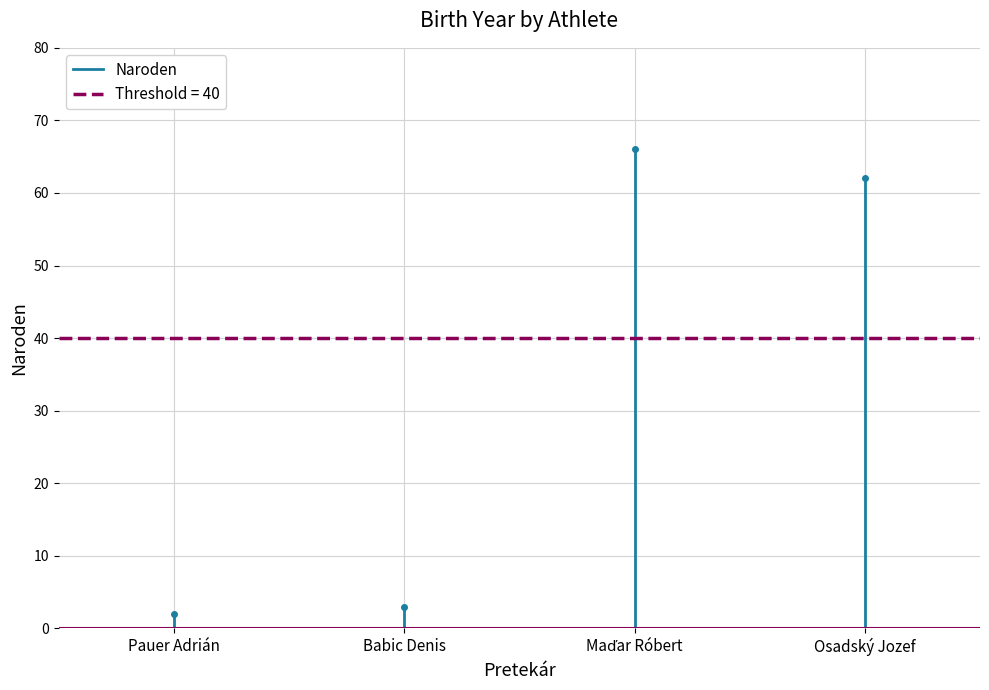

Between Pauer Adrián and Babic Denis, which is larger?

Babic Denis